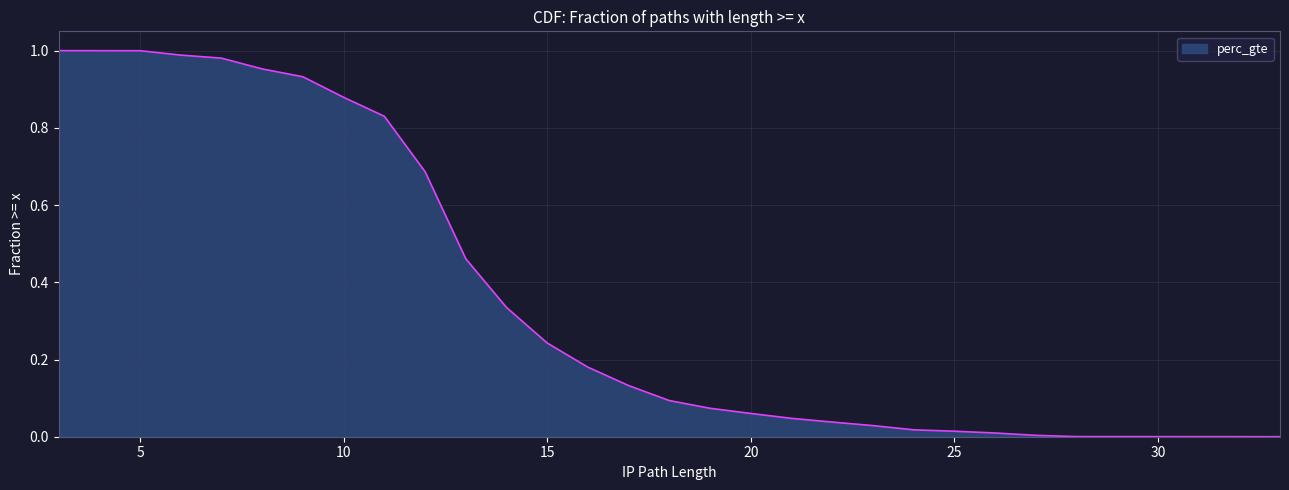

Between 14 and 12, which is larger?

12